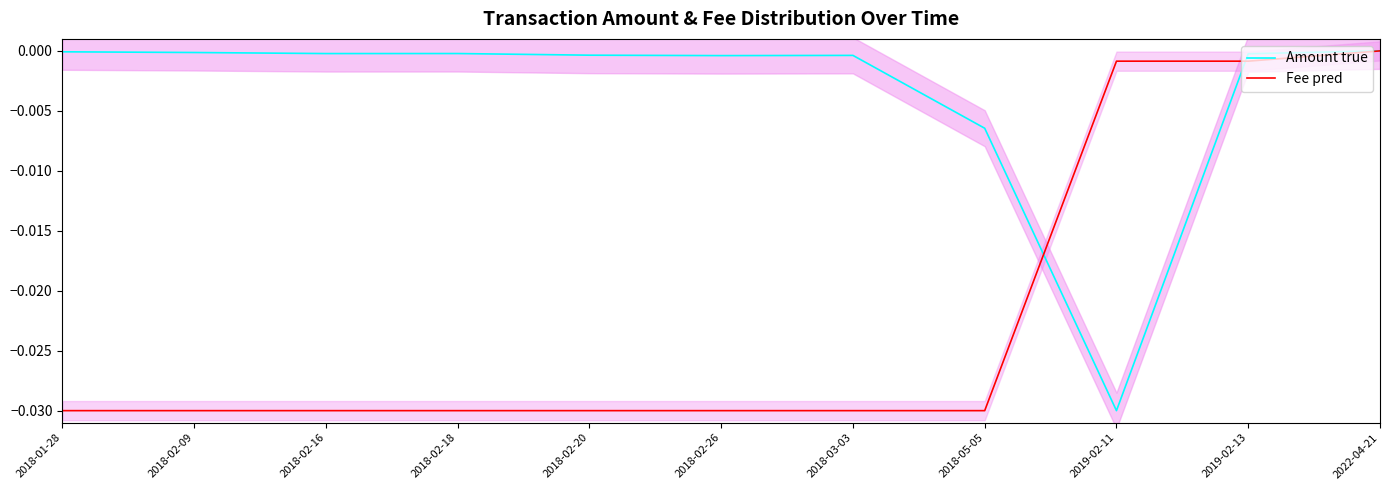

The value of Amount true at 2018-02-18 is -0.0. True or false?

True